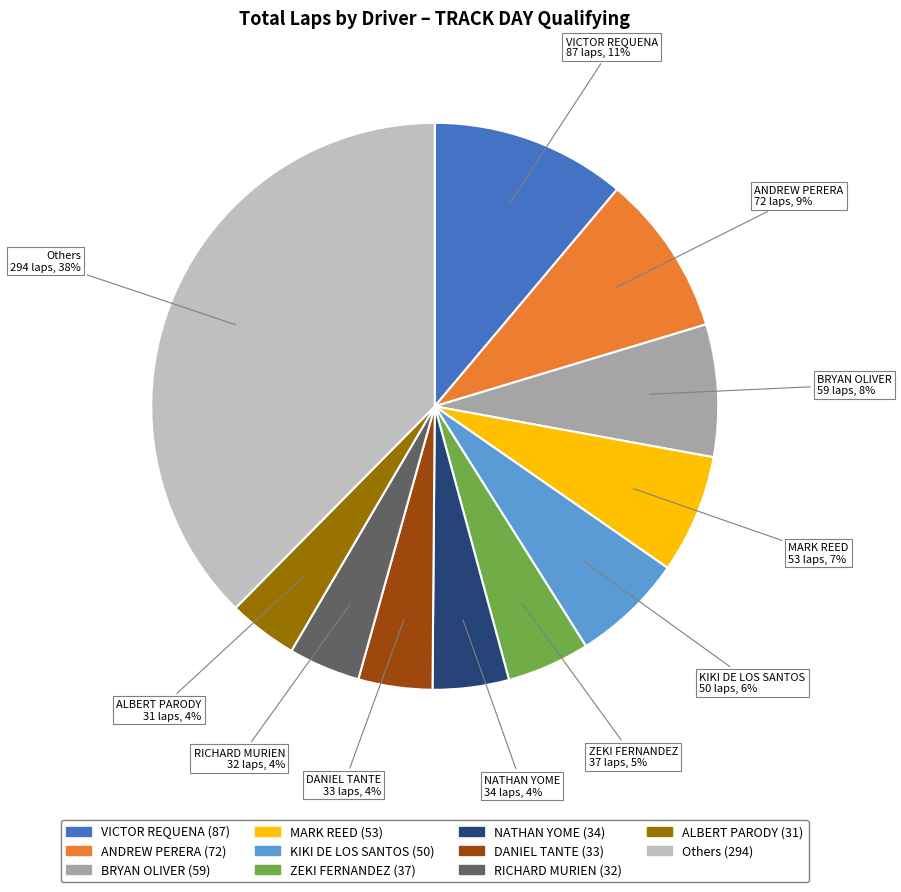

Is there any slice that represents more than half of the pie?

No